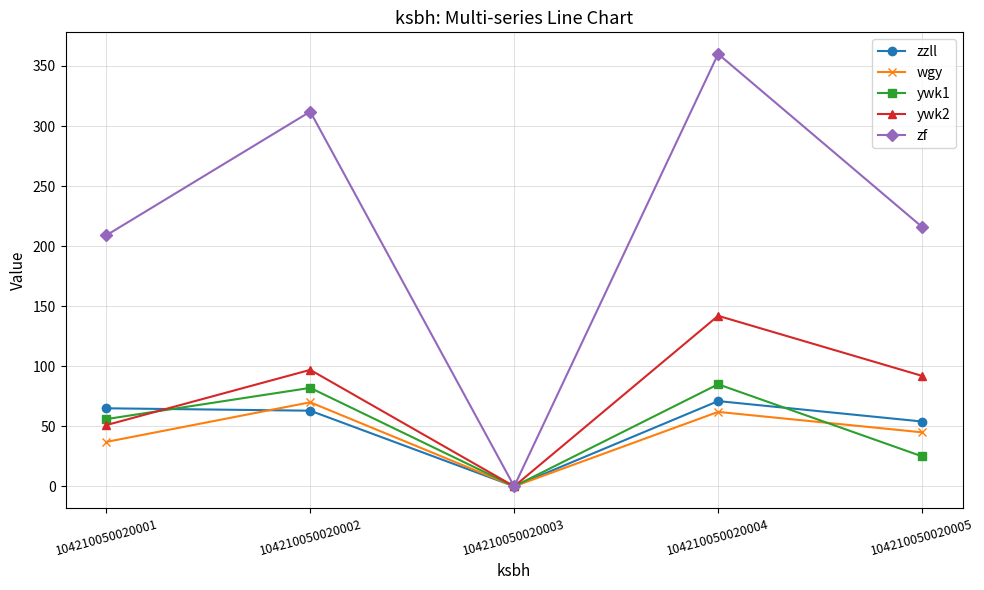

True or false: zzll has a value of 19 at 104210050020005.

False